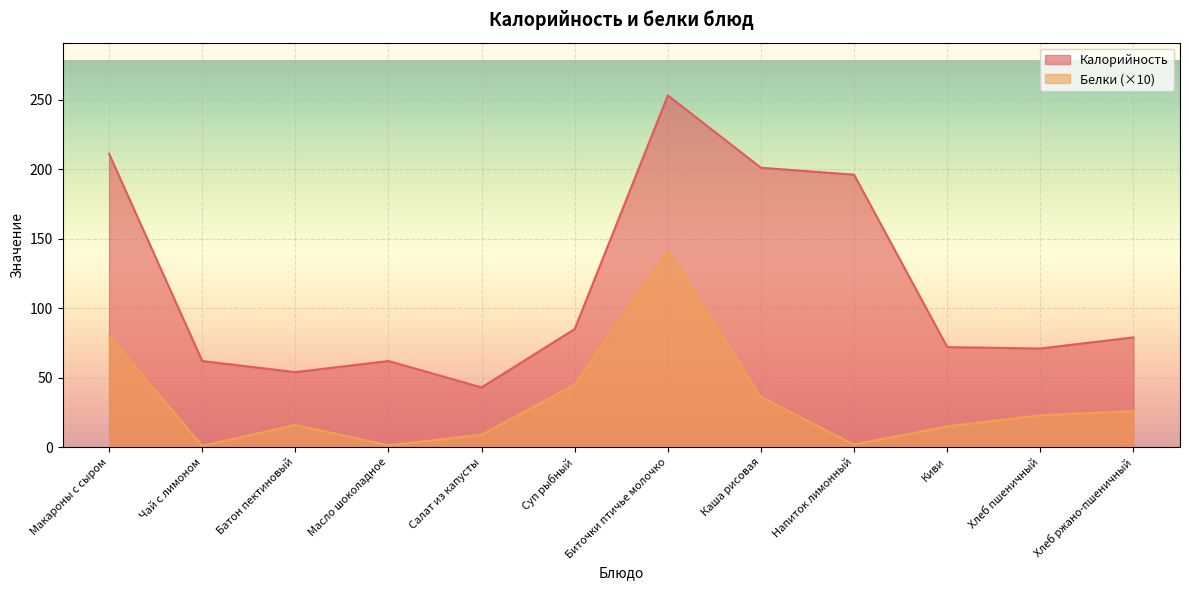

What is the highest value of the Калорийность series?

253.0